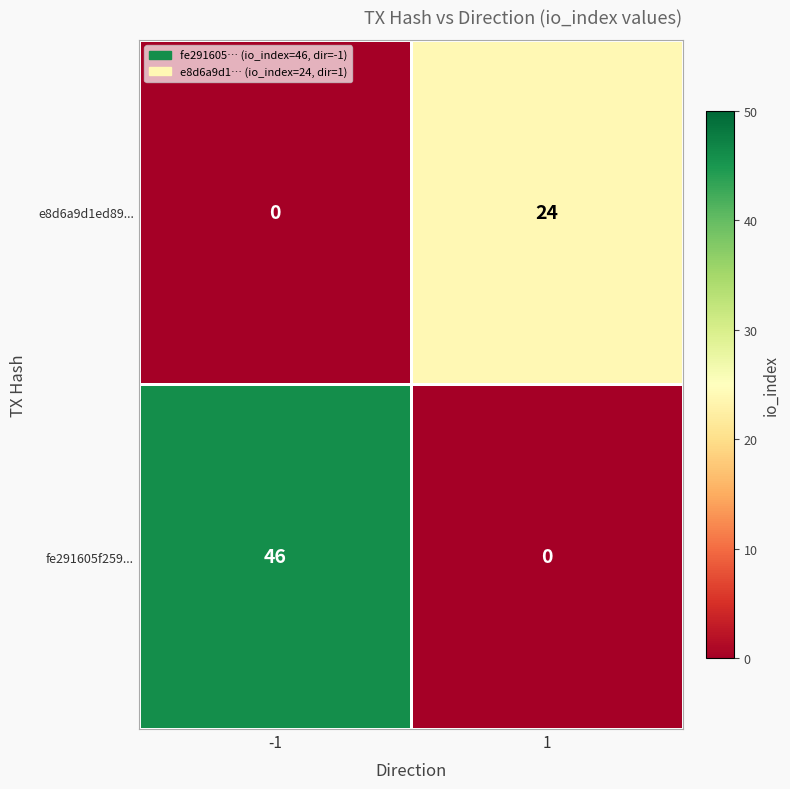

The value of fe291605f259... at 1 is 21. True or false?

False